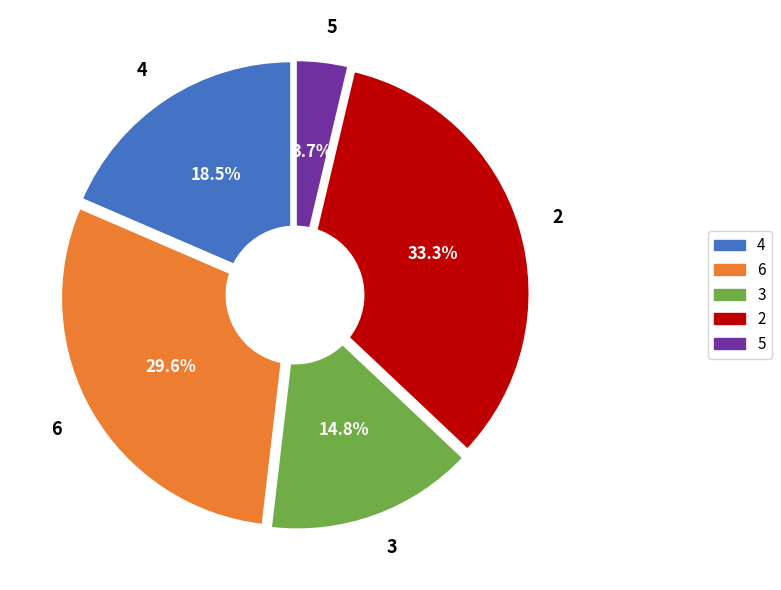

The 3 slice represents 1% of the pie. True or false?

False